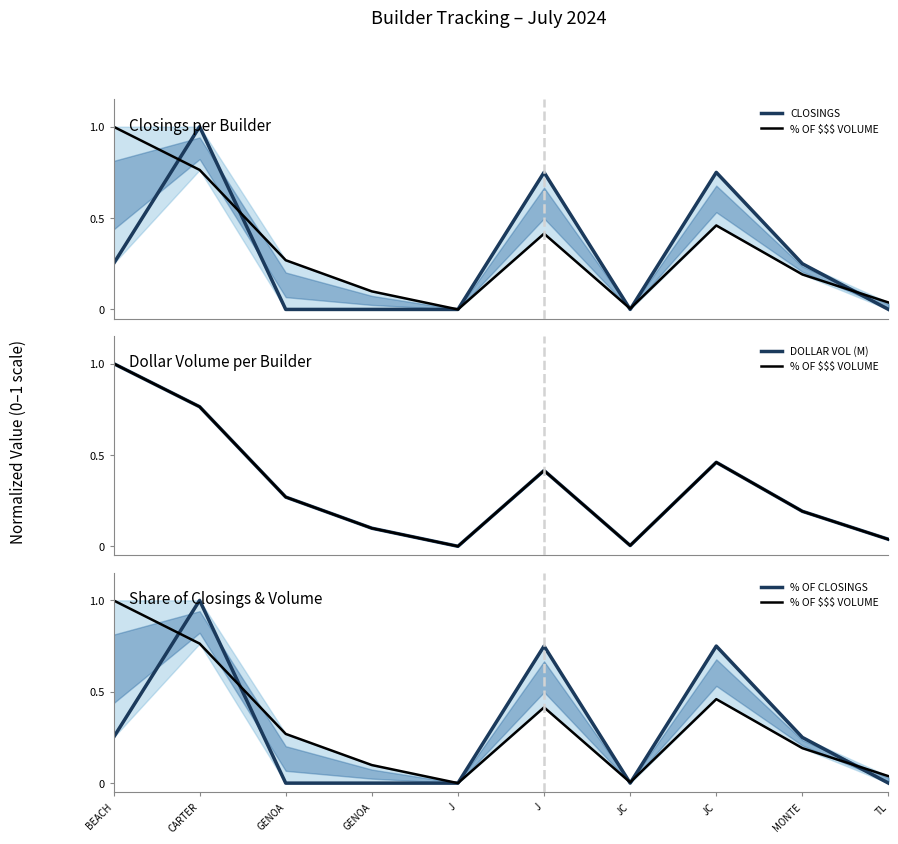

How many series are shown in this chart?

4